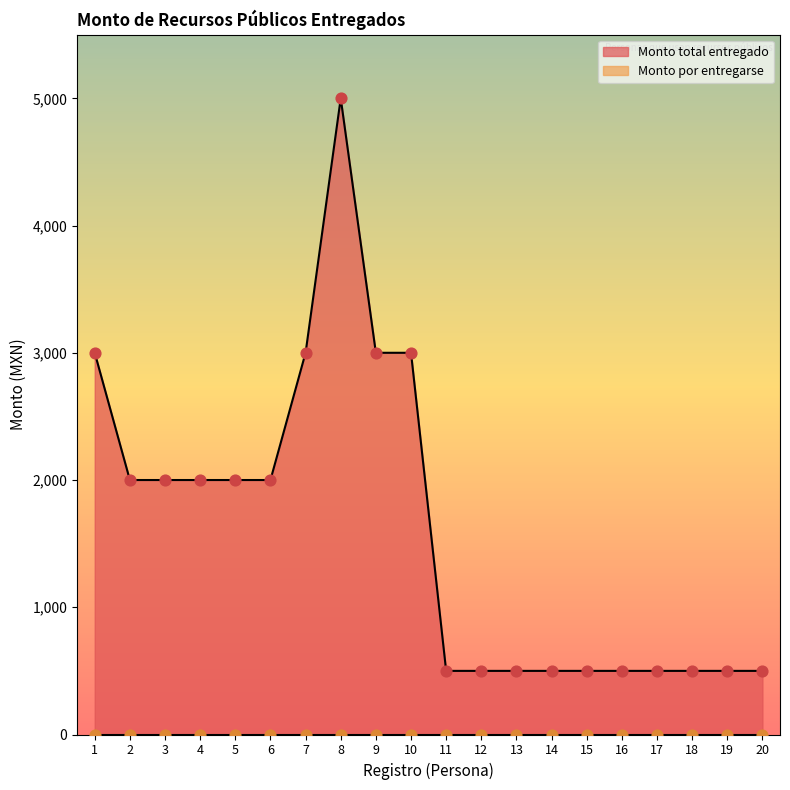

Between 13 and 15, which is larger?

13